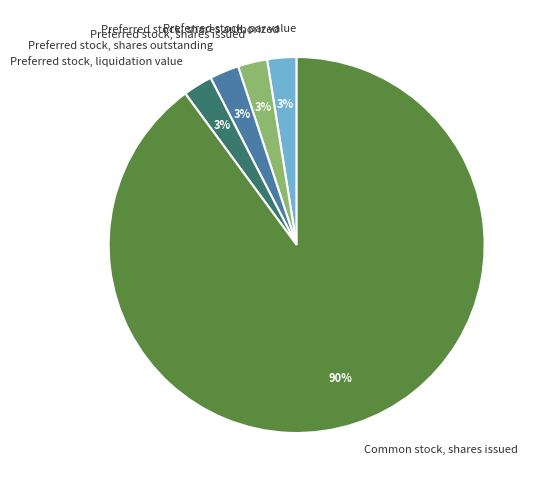

To the nearest percent, what percentage of the pie is Preferred stock, shares authorized?

3%